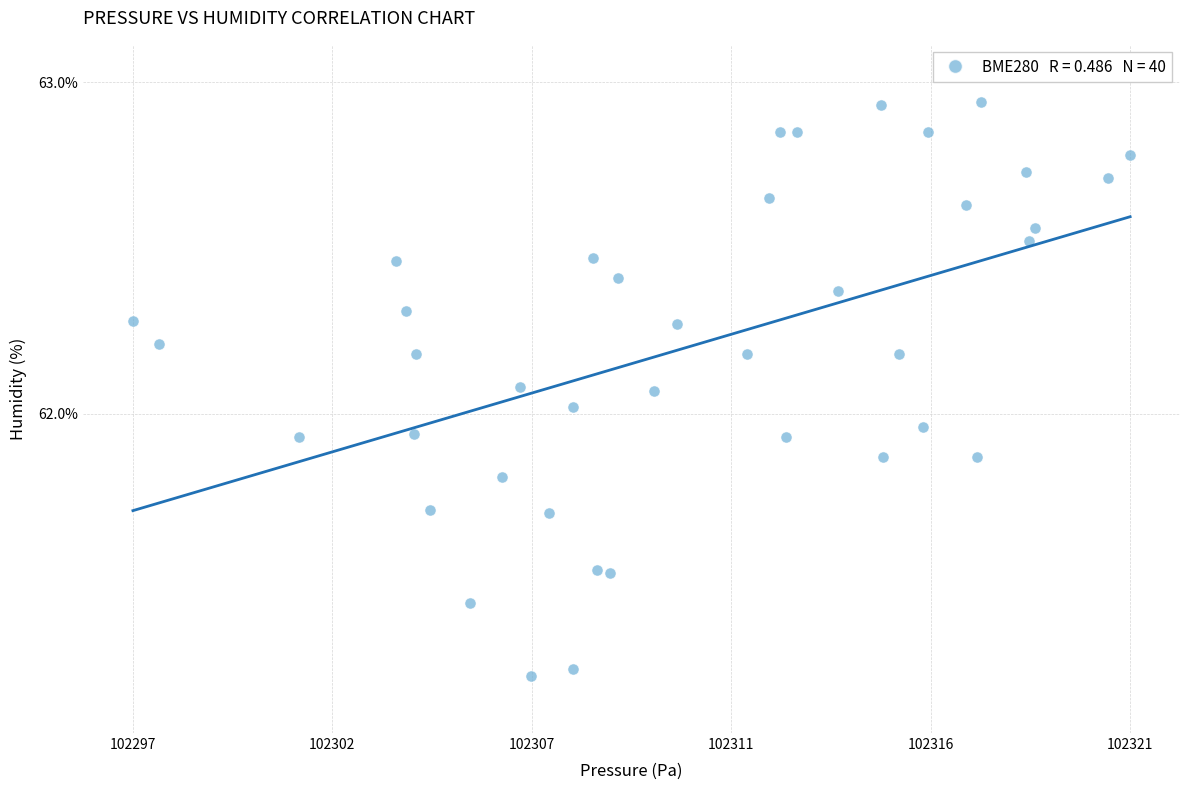

What is the range of Y values (max minus min)?

1.7